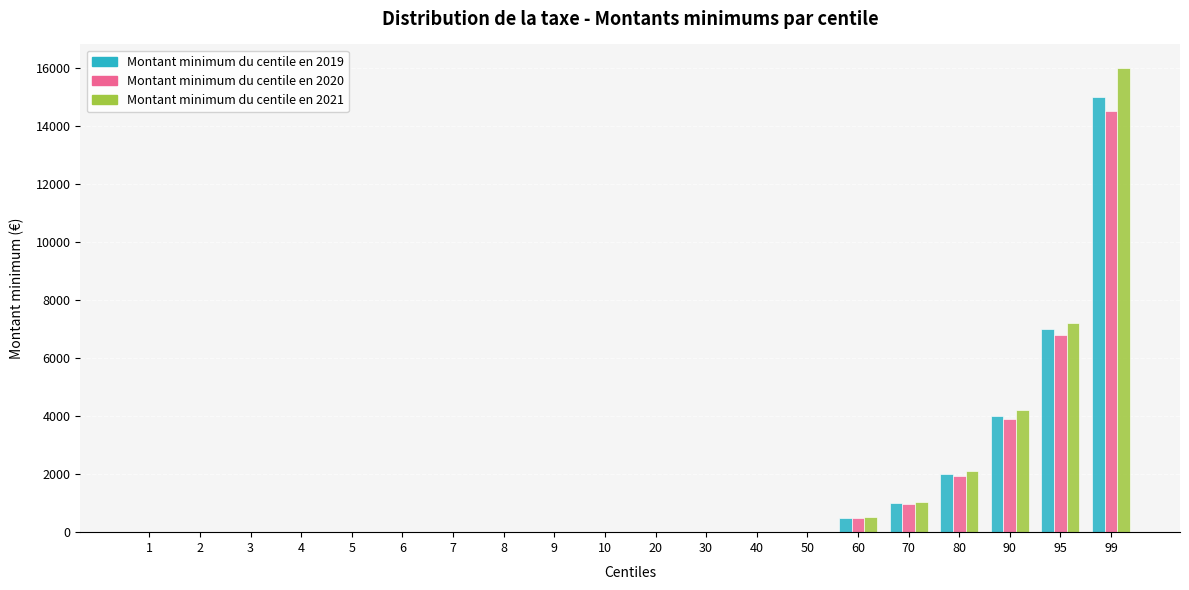

Reading left to right, what are all the values shown in this chart?

Montant minimum du centile en 2019: 0	0	0	0	0	0	0	0	0	0	0	0	0	0	500	1000	2000	4000	7000	15000
Montant minimum du centile en 2020: 0	0	0	0	0	0	0	0	0	0	0	0	0	0	480	980	1950	3900	6800	14500
Montant minimum du centile en 2021: 0	0	0	0	0	0	0	0	0	0	0	0	0	0	520	1050	2100	4200	7200	16000